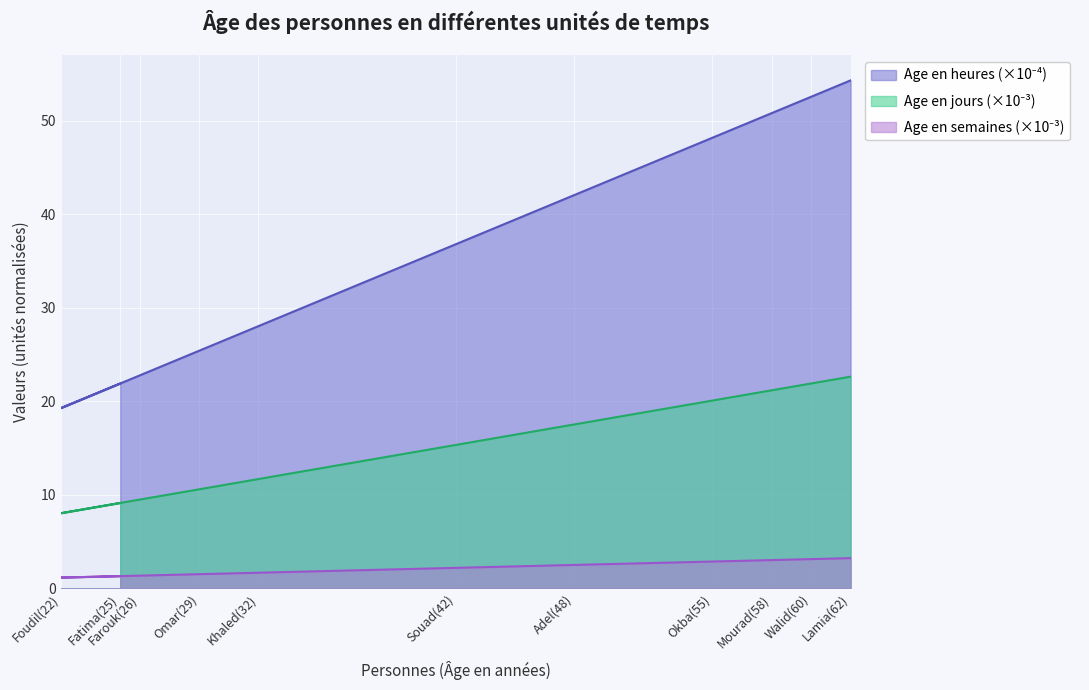

What is the total value across all series at Adel(48)?

62.1